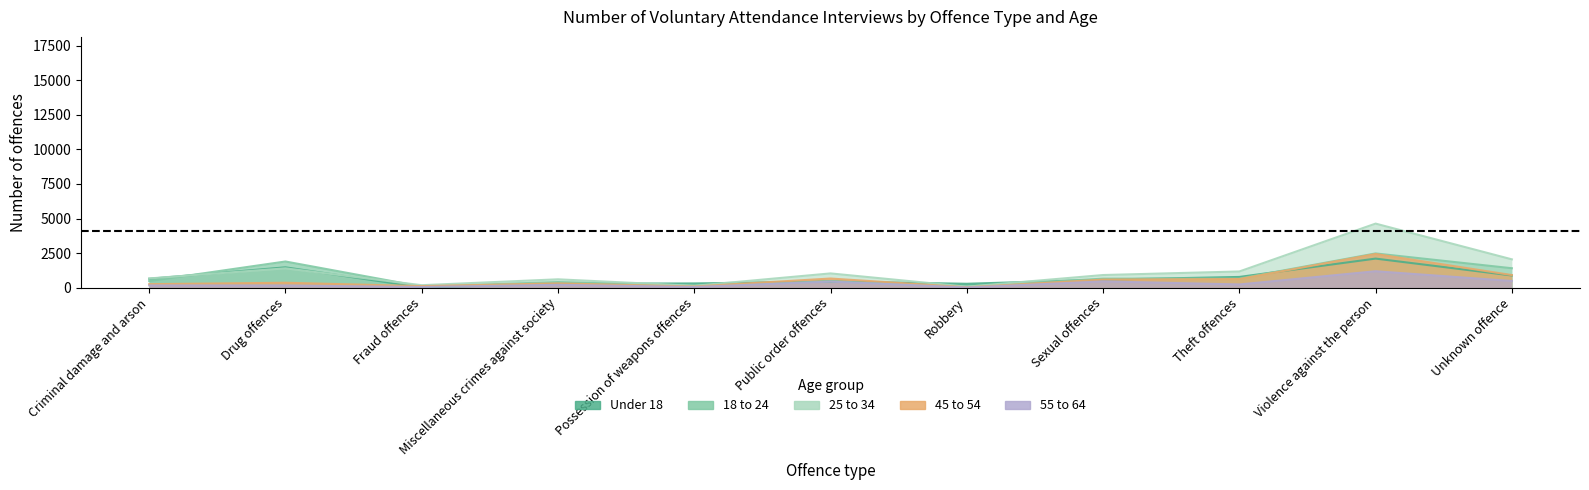

What is the difference between the highest and lowest values at Theft offences?

940